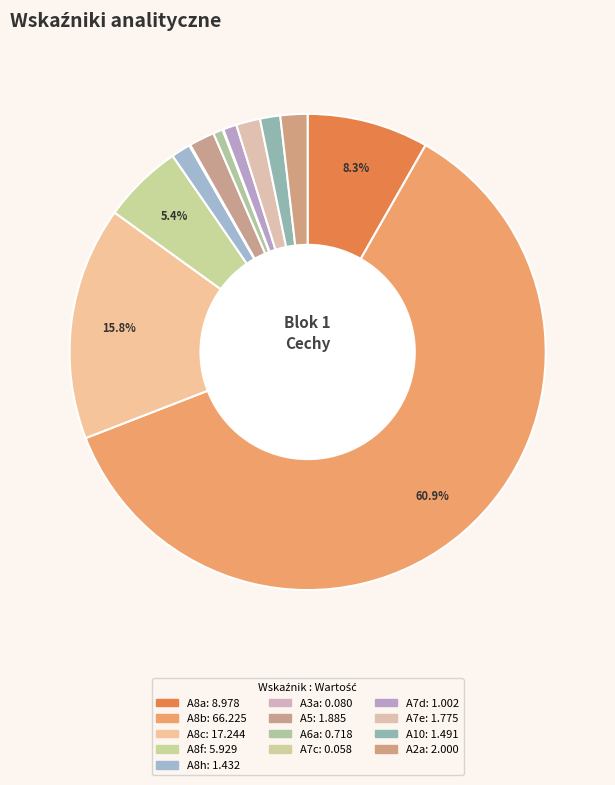

Which category has the smallest portion of the pie?

A7c